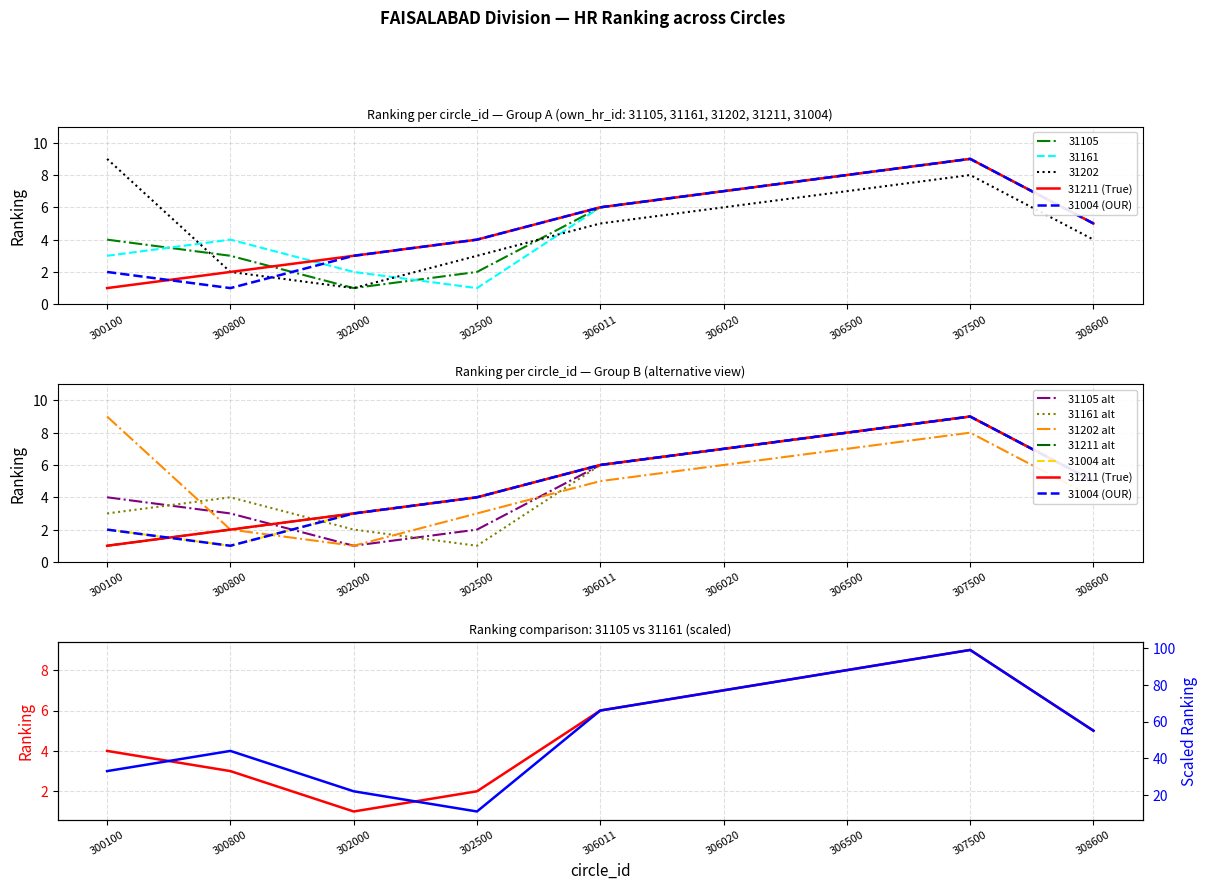

Reading left to right, what are all the values shown in this chart?

31105: 300100=4	300800=3	302000=1	302500=2	306011=6	306020=7	306500=8	307500=9	308600=5
31161: 300100=3	300800=4	302000=2	302500=1	306011=6	306020=7	306500=8	307500=9	308600=5
31202: 300100=9	300800=2	302000=1	302500=3	306011=5	306020=6	306500=7	307500=8	308600=4
31211: 300100=1	300800=2	302000=3	302500=4	306011=6	306020=7	306500=8	307500=9	308600=5
31004: 300100=2	300800=1	302000=3	302500=4	306011=6	306020=7	306500=8	307500=9	308600=5